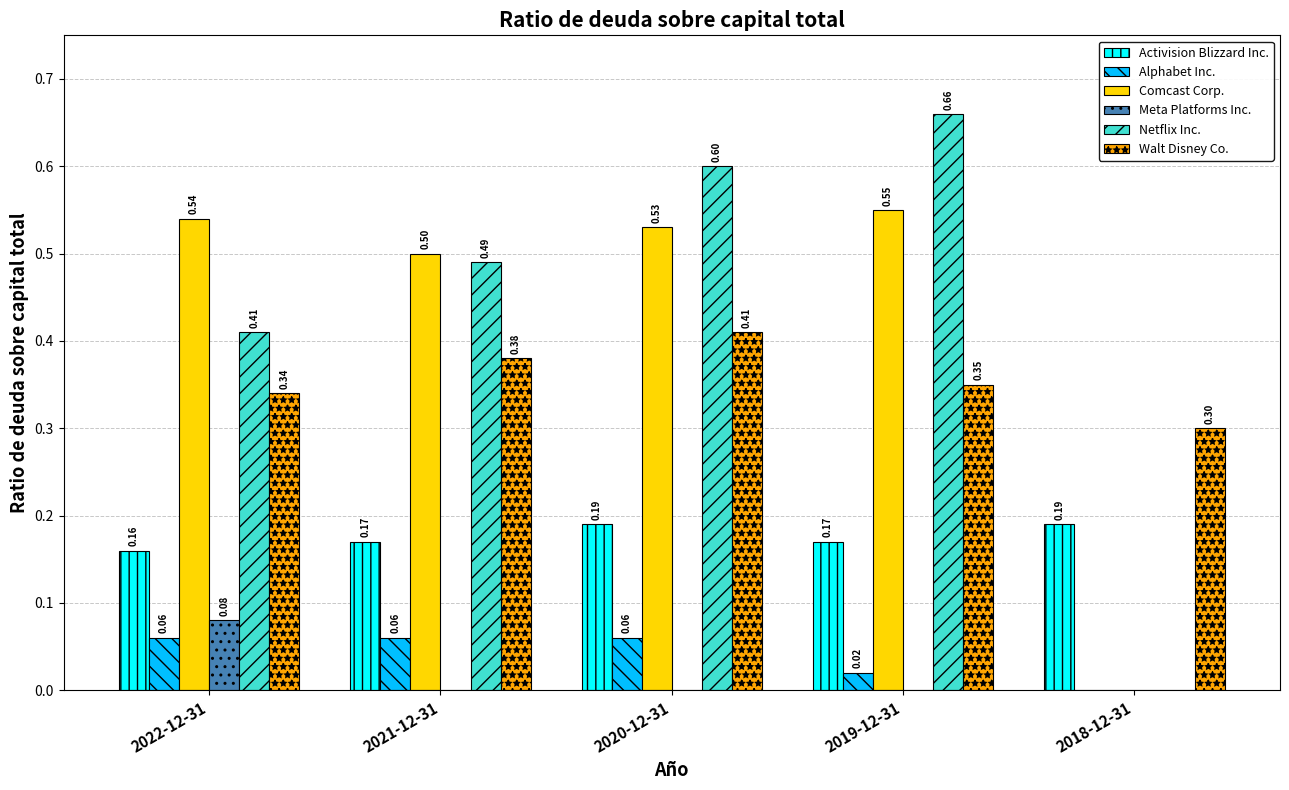

Are the bars grouped side by side (vs. stacked)?

Yes